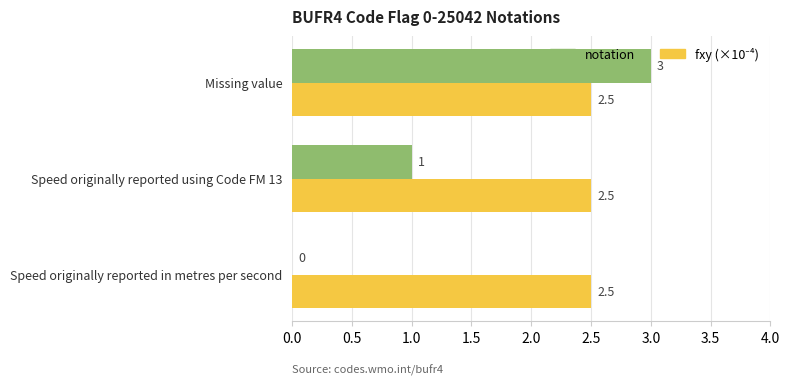

Between Speed originally reported in metres per second and Missing value, which series saw the biggest shift?

notation